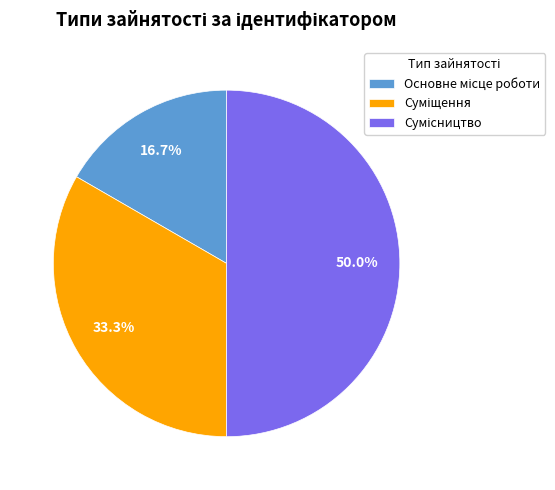

Is it true that Сумісництво is 56% of the pie?

False